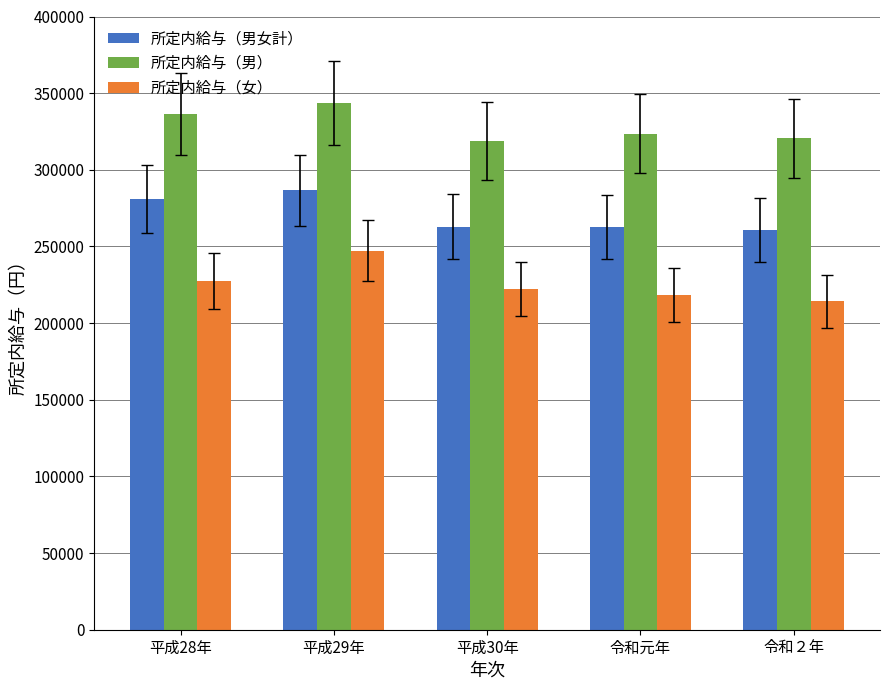

What is the sum of all 所定内給与（女） values?

1129280